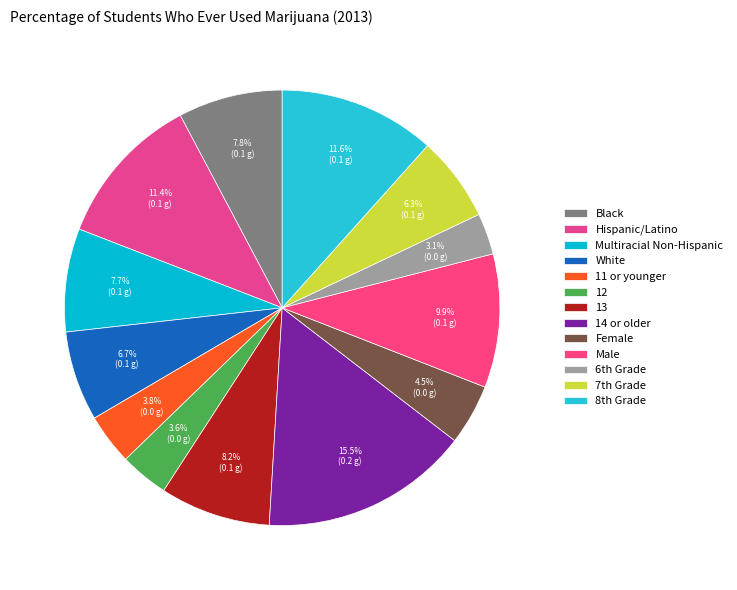

Does 14 or older represent more than half of the total?

No